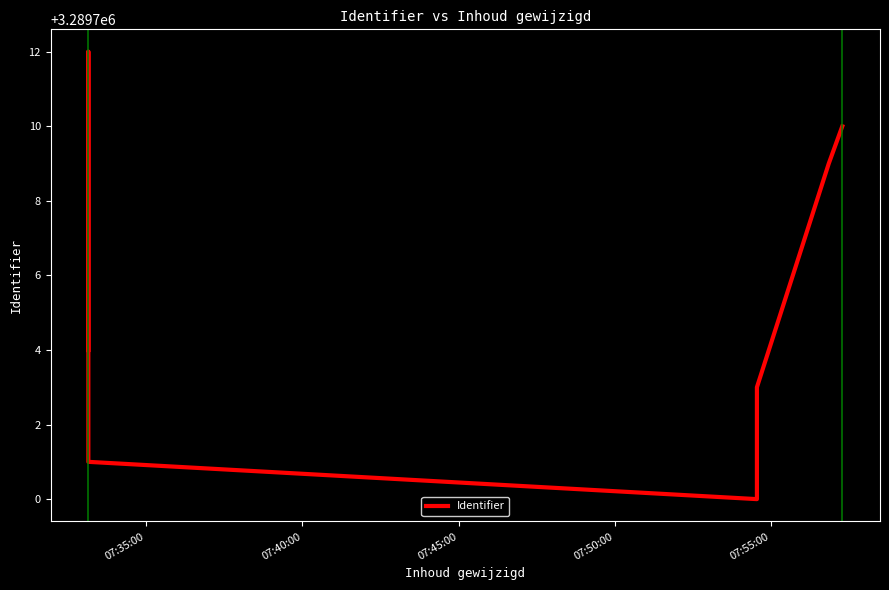

What is the difference between the second highest and second lowest values?

9